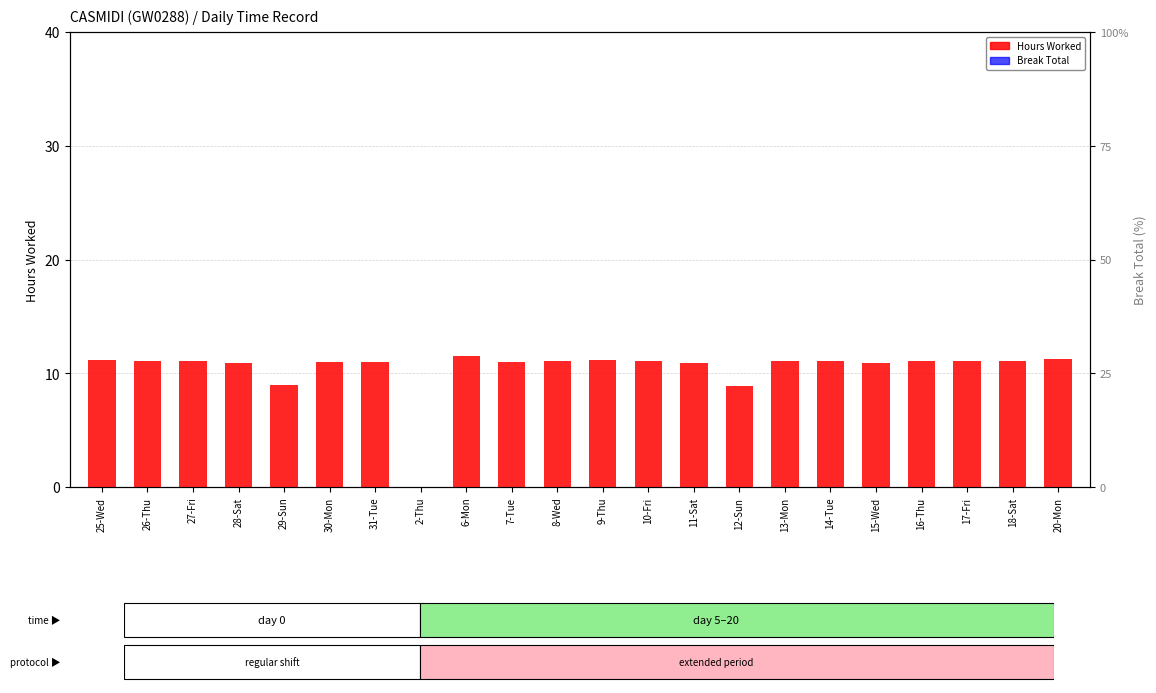

What is the difference between the second highest and second lowest values in the Hours Worked series?

2.4